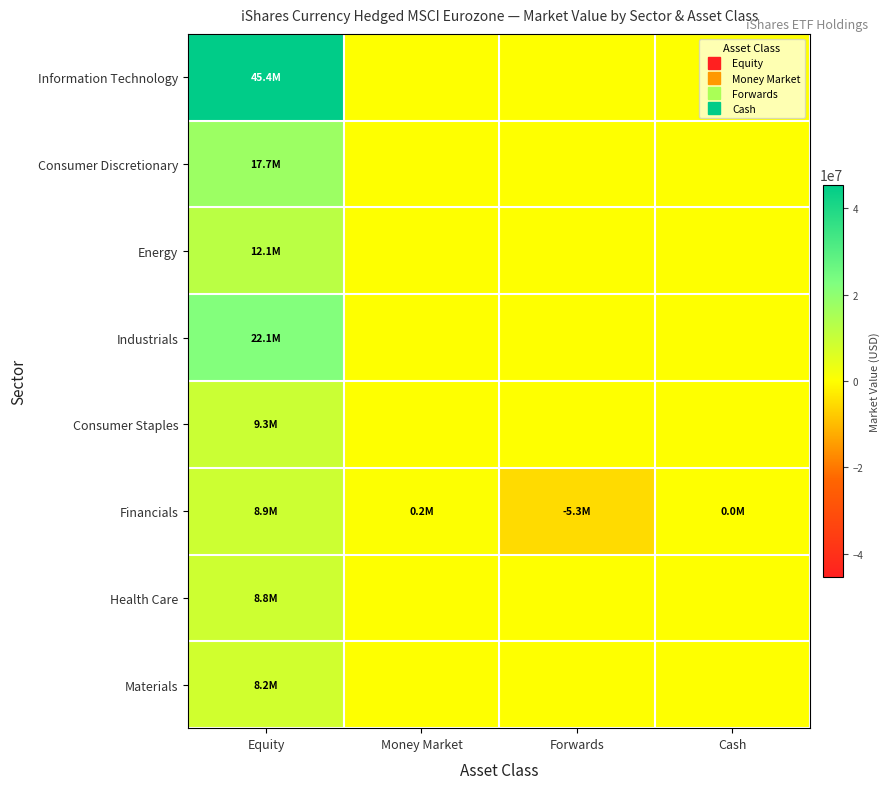

Reading left to right, transcribe all the data shown in this chart.

Information Technology: Equity=45436534.1	Money Market=0.0	Forwards=0.0	Cash=0.0
Consumer Discretionary: Equity=17746512.6	Money Market=0.0	Forwards=0.0	Cash=0.0
Energy: Equity=12093646.5	Money Market=0.0	Forwards=0.0	Cash=0.0
Industrials: Equity=22124304.0	Money Market=0.0	Forwards=0.0	Cash=0.0
Consumer Staples: Equity=9325442.4	Money Market=0.0	Forwards=0.0	Cash=0.0
Financials: Equity=8926439.8	Money Market=220000.0	Forwards=-5322555.8	Cash=9727.2
Health Care: Equity=8834750.4	Money Market=0.0	Forwards=0.0	Cash=0.0
Materials: Equity=8187236.9	Money Market=0.0	Forwards=0.0	Cash=0.0